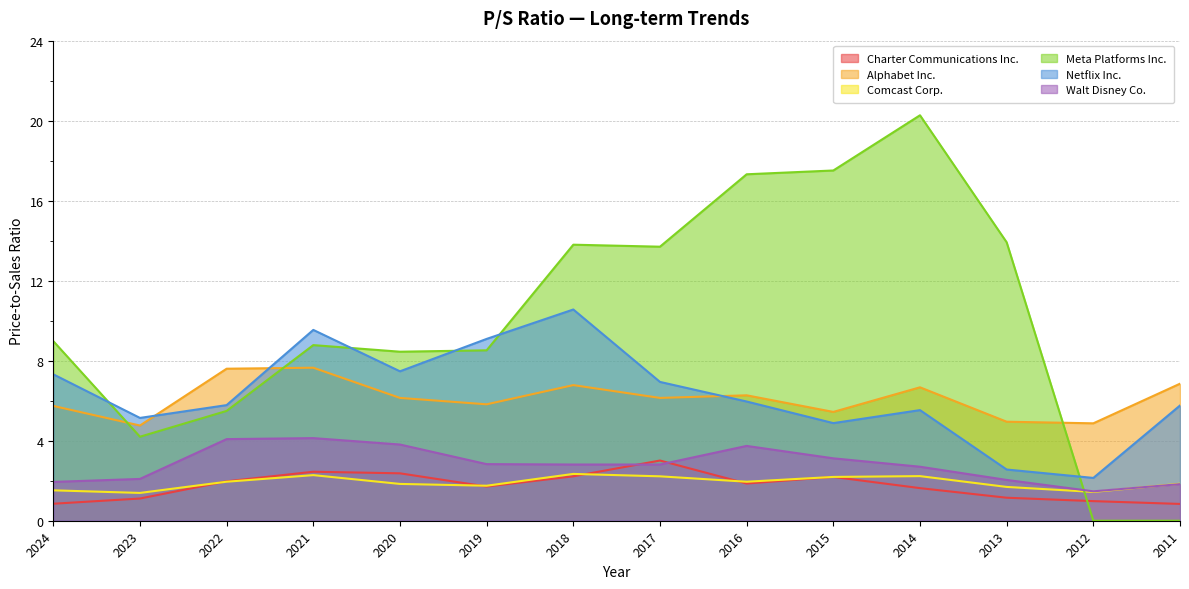

How many lines are shown in the chart?

6